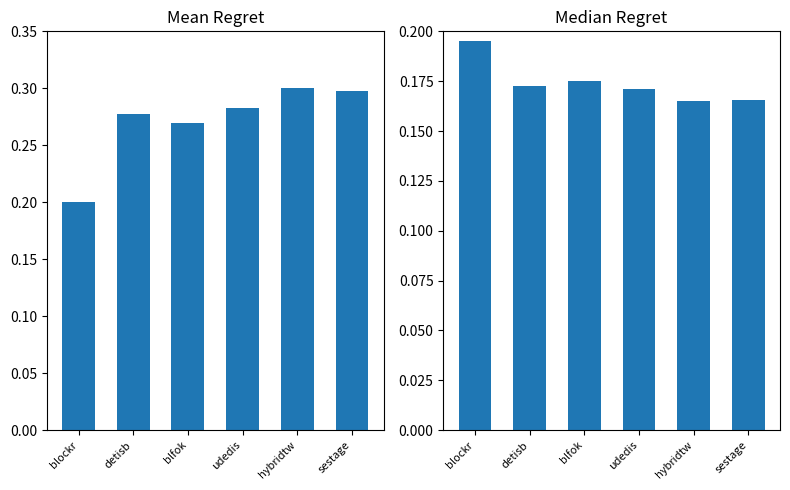

Which category has the lowest value across all series?

hybridtw